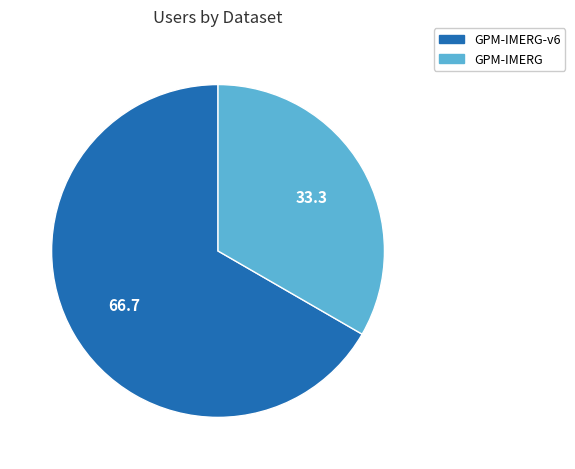

Is there any slice that represents more than half of the pie?

Yes